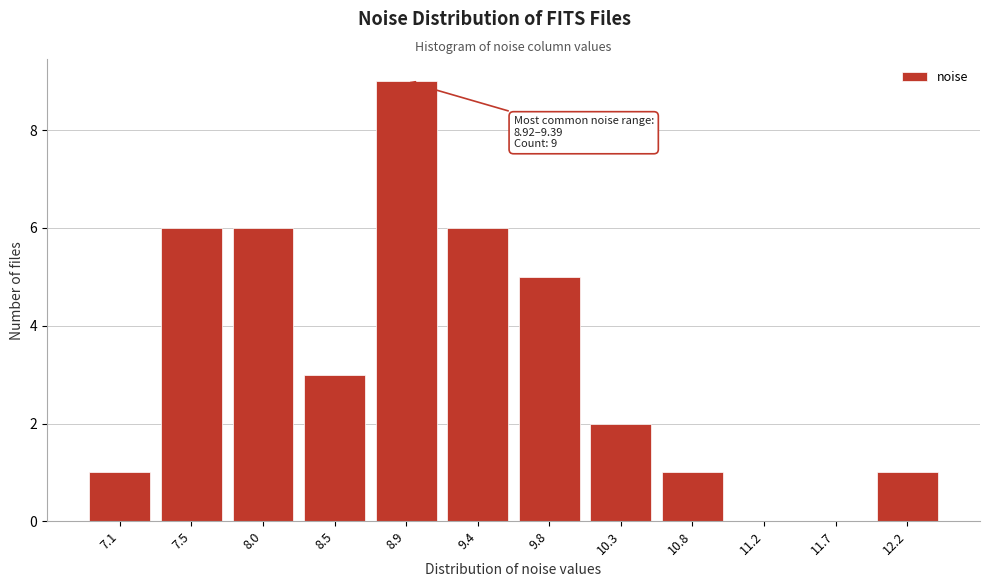

Reading right to left, list all the values displayed in this chart.

12.2=1	11.7=0	11.2=0	10.8=1	10.3=2	9.8=5	9.4=6	8.9=9	8.5=3	8.0=6	7.5=6	7.1=1